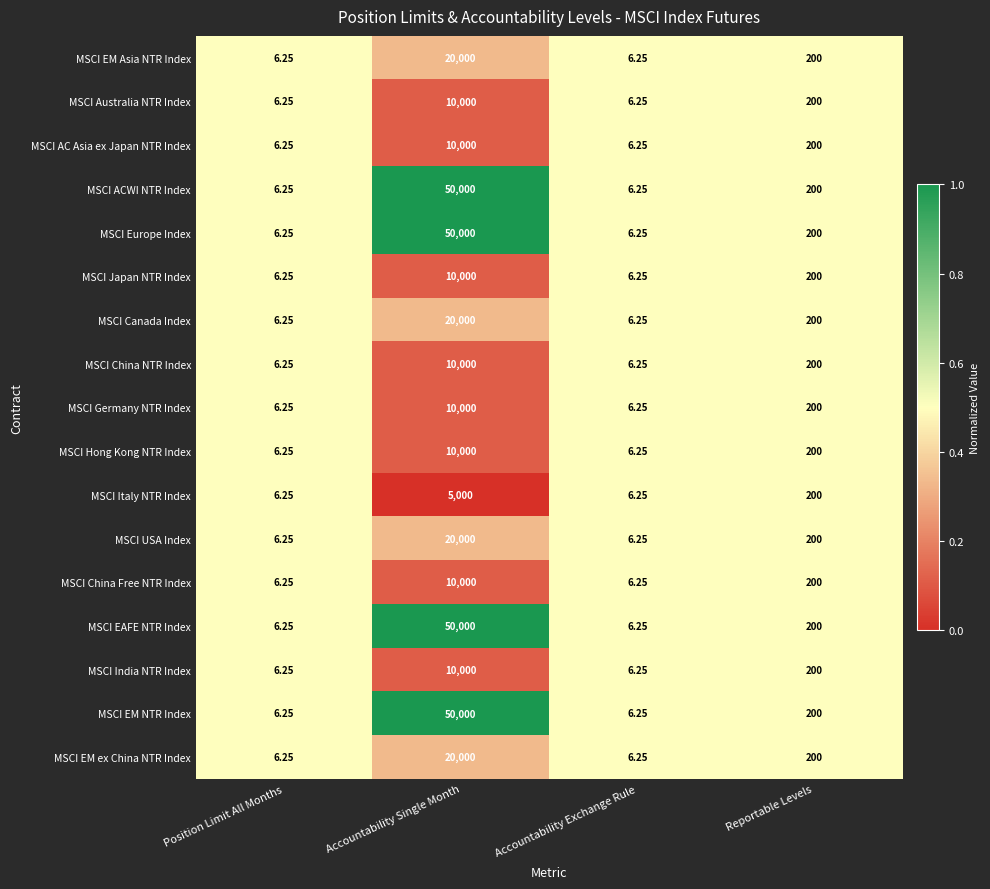

At which category does the chart reach its peak across all series?

Accountability Single Month